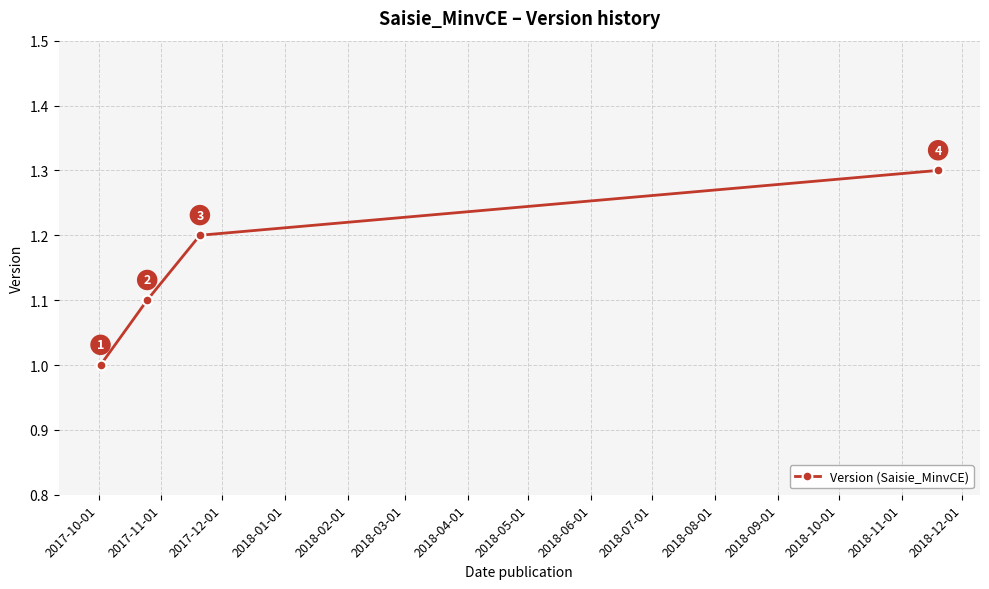

What is the minimum value shown in the chart?

1.0